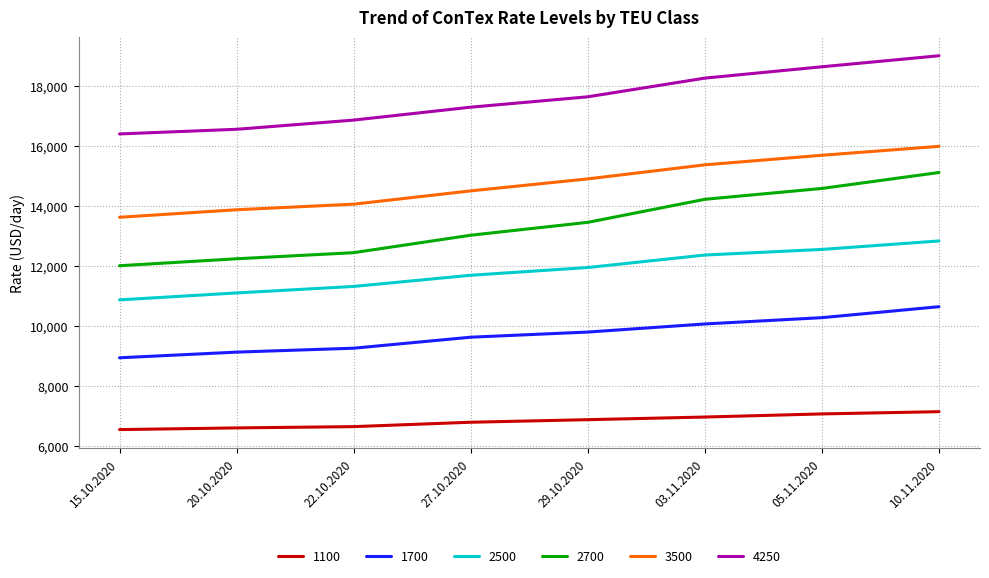

The value of 1100 at 03.11.2020 is 3947. True or false?

False